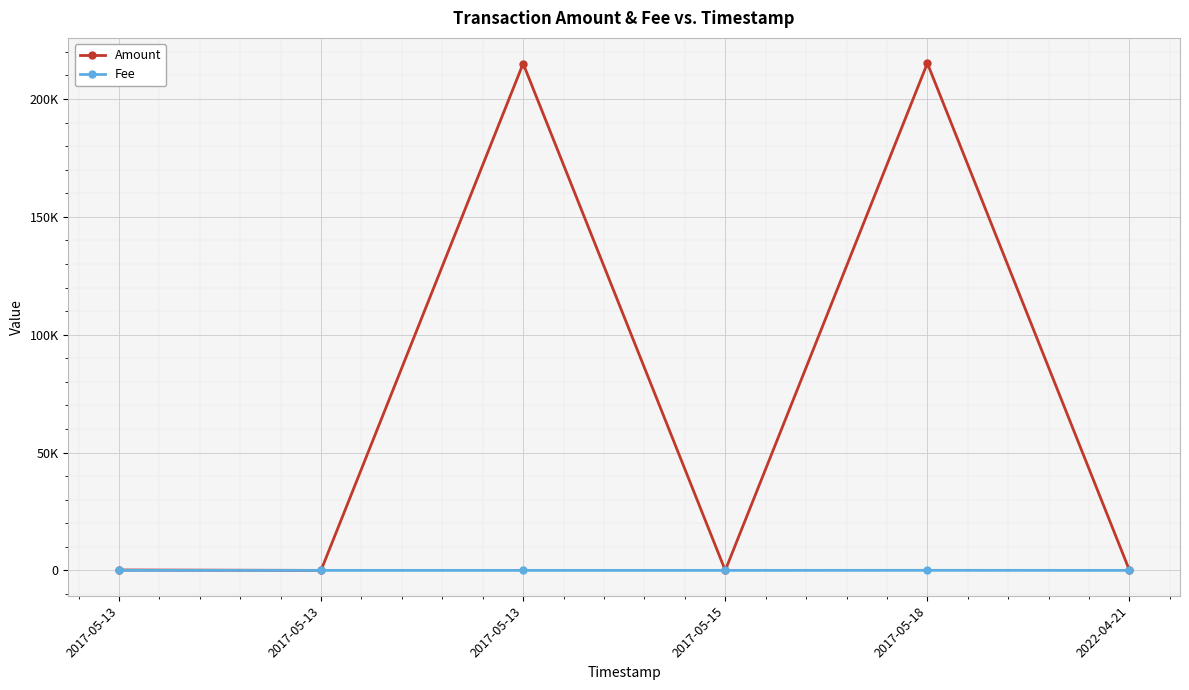

Does the chart have visible grid lines?

Yes